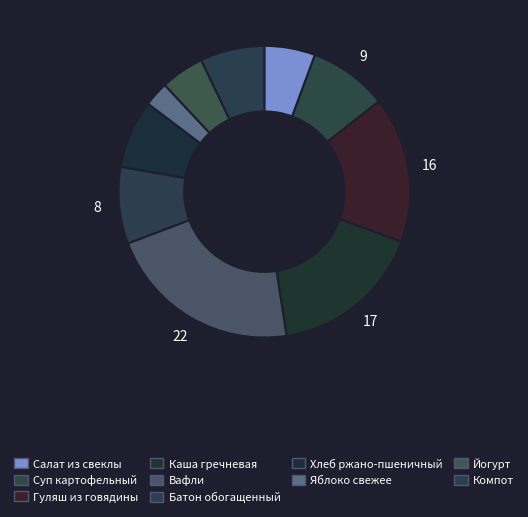

Count the number of slices in the pie.

10